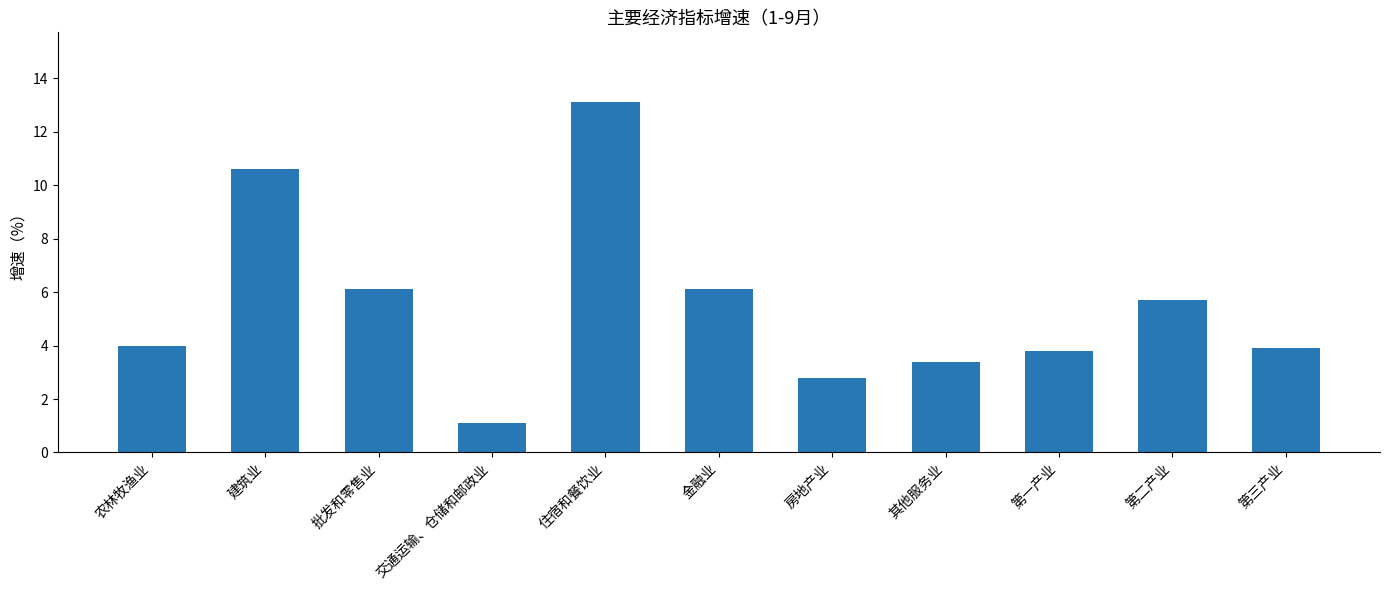

What is the difference between the maximum and second lowest values?

10.3